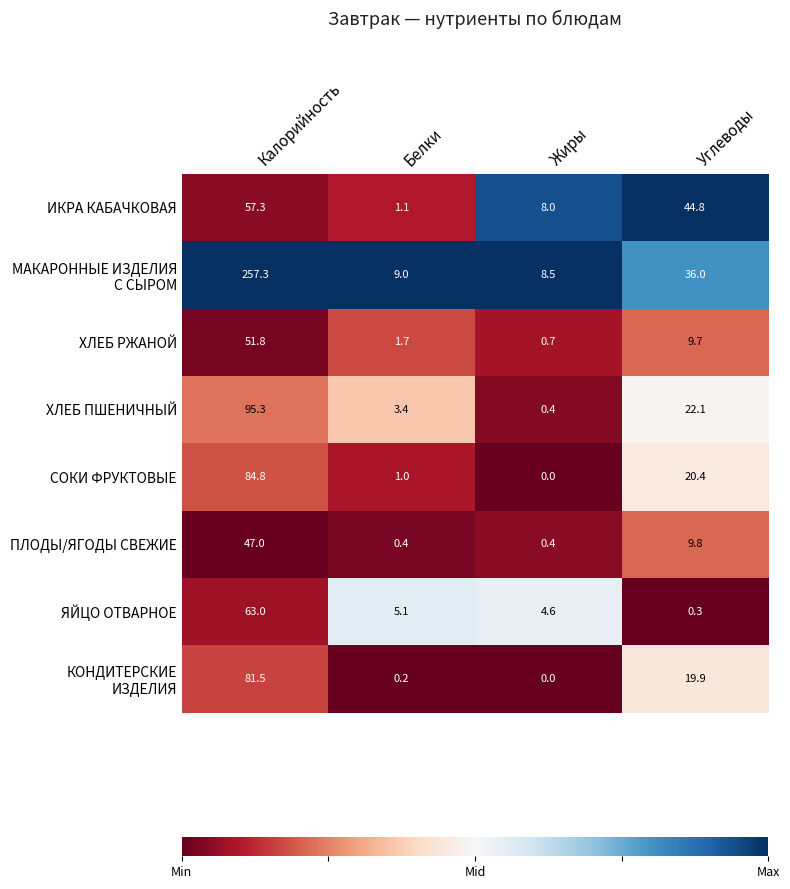

What is the difference between the maximum and minimum values in the ХЛЕБ РЖАНОЙ series?

51.1